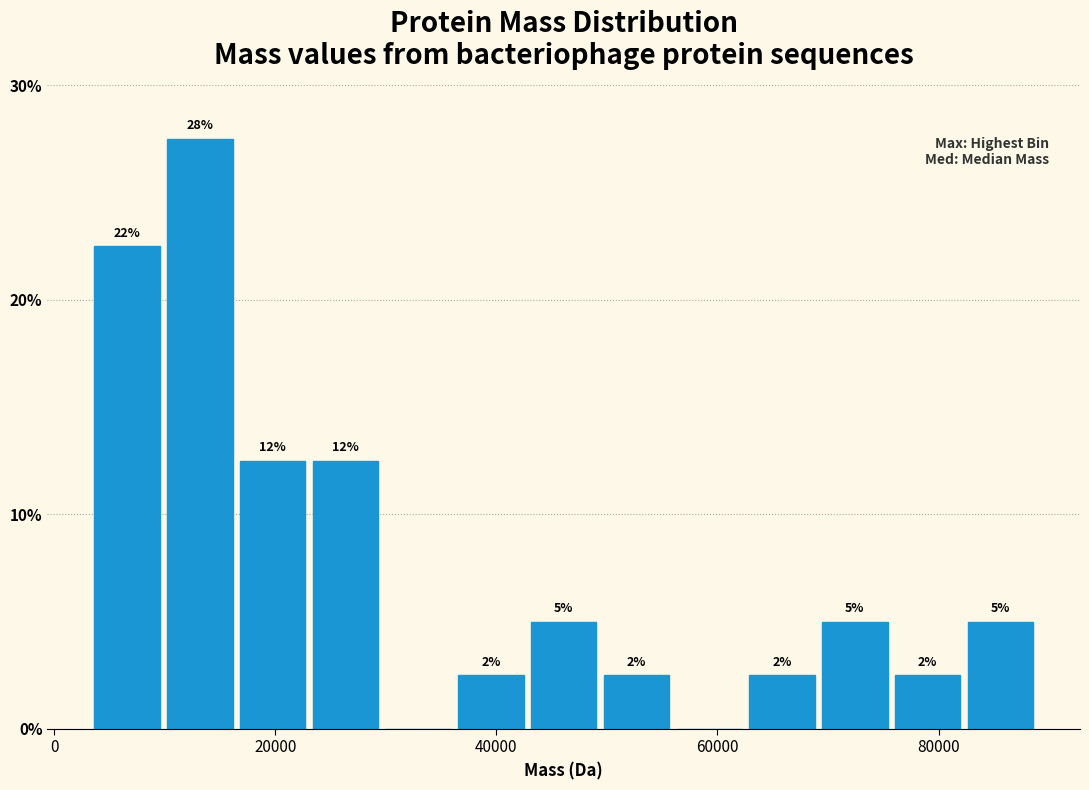

Read against the x-axis, roughly where is the centre of the tallest bar?

14000